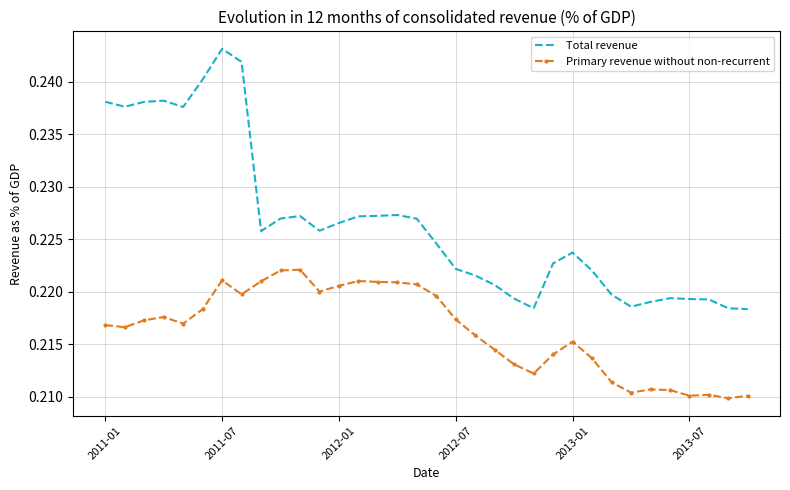

Rank the series by their maximum value, from lowest to highest.

Primary revenue without non-recurrent, Total revenue